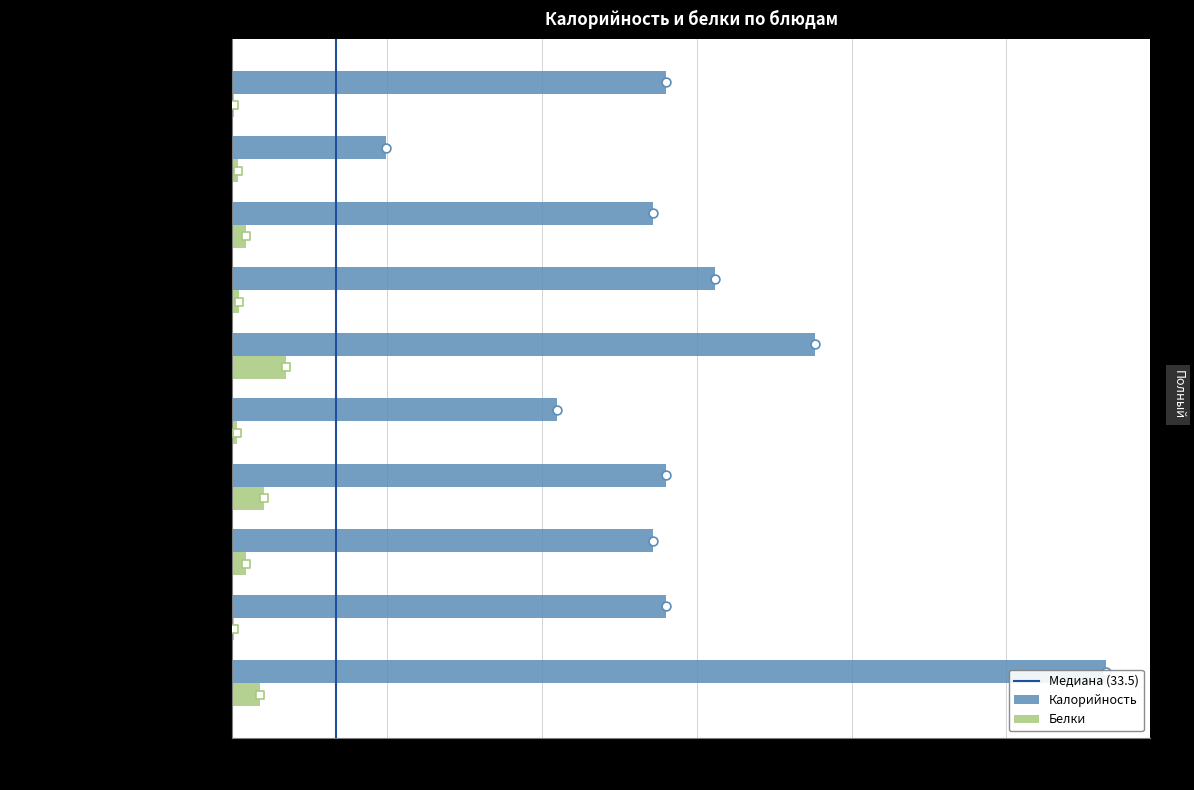

Which series reaches the minimum Y coordinate?

Белки